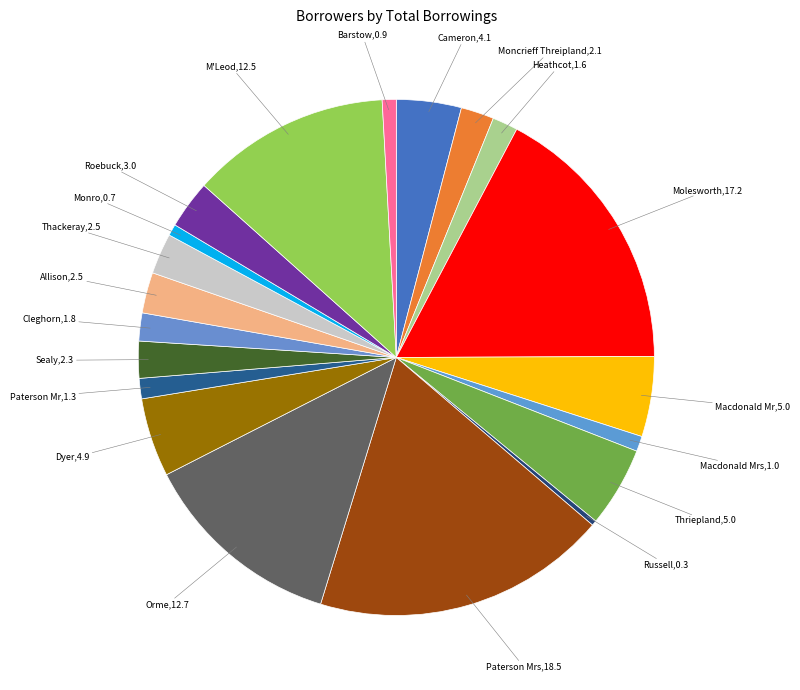

How many segments does this pie chart have?

20